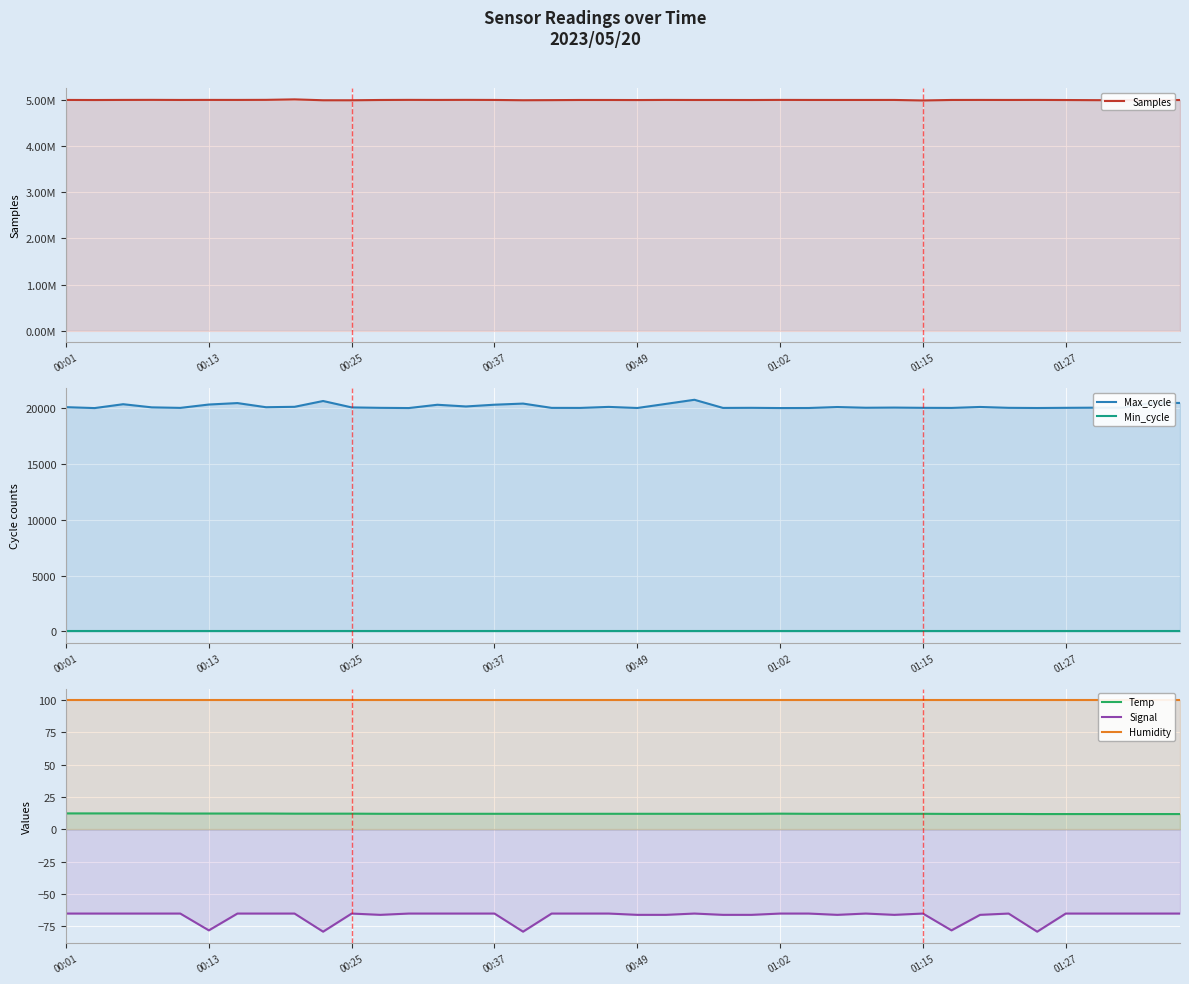

What is the sum of all Samples values?

199785218.0